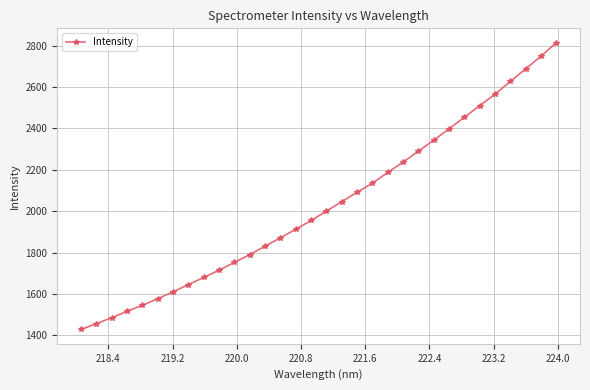

What is the difference between the second highest and minimum values?

1321.1